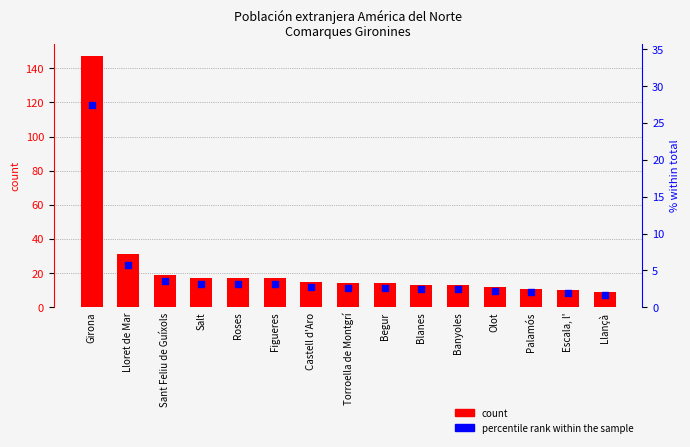

Is the value of percentile rank within the sample at Banyoles greater than the value of count at Lloret de Mar?

No